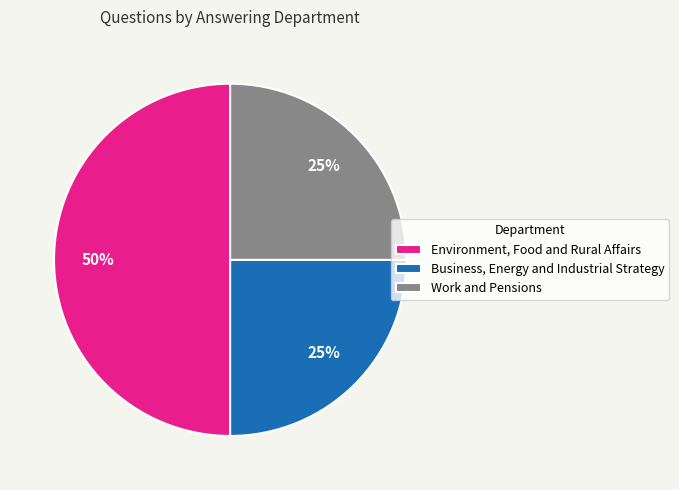

Is Business, Energy and Industrial Strategy the majority of the pie?

No